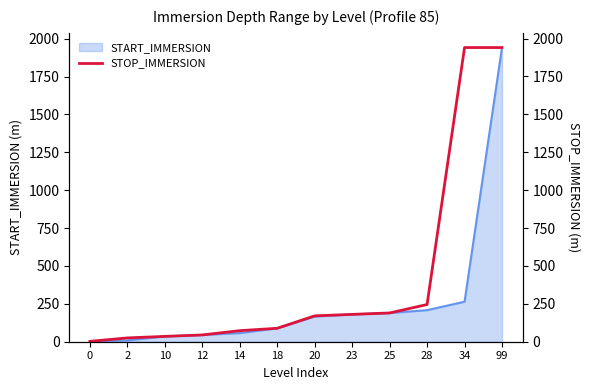

The value at 18 is 88.7. True or false?

True